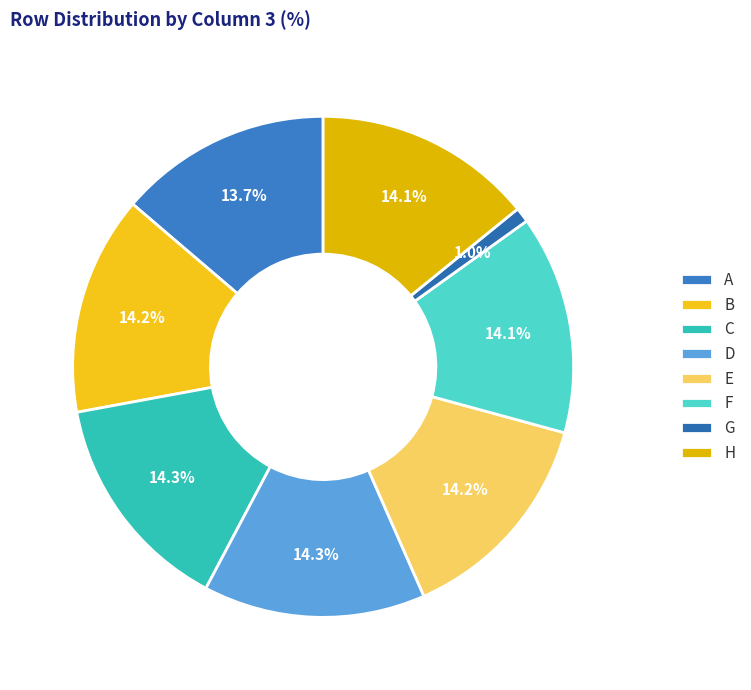

How many slices are in this pie chart?

8